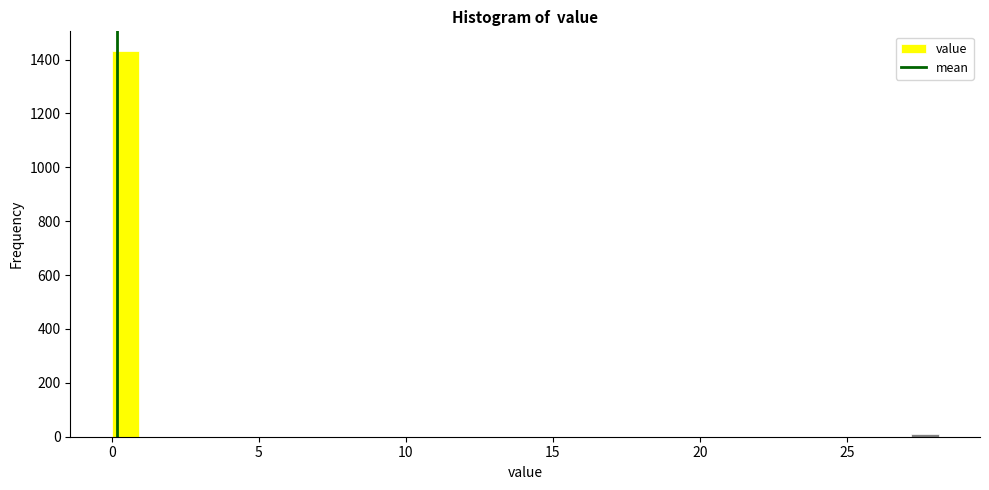

Around what value on the x-axis is the tallest bar? Give the approximate position of its centre, as read against the axis.

0.5